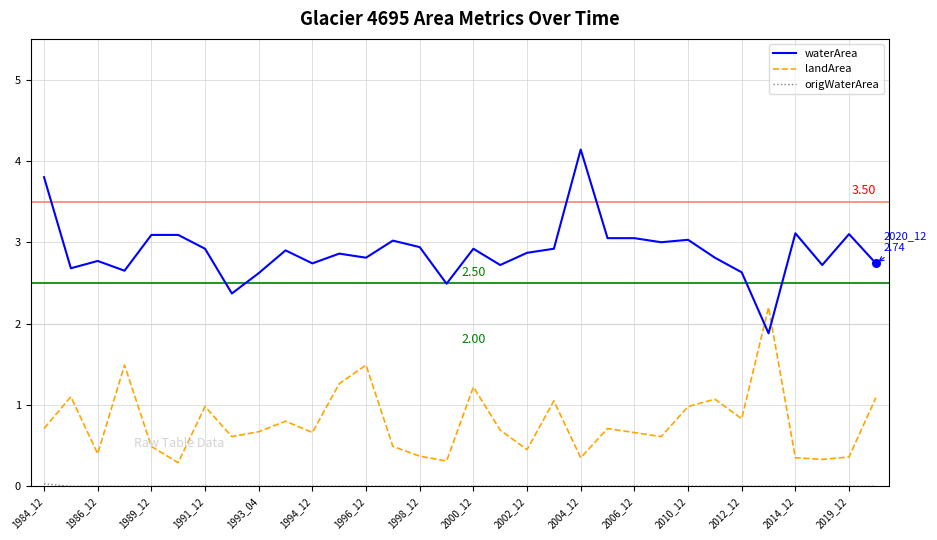

Which series has the largest total across all categories?

waterArea